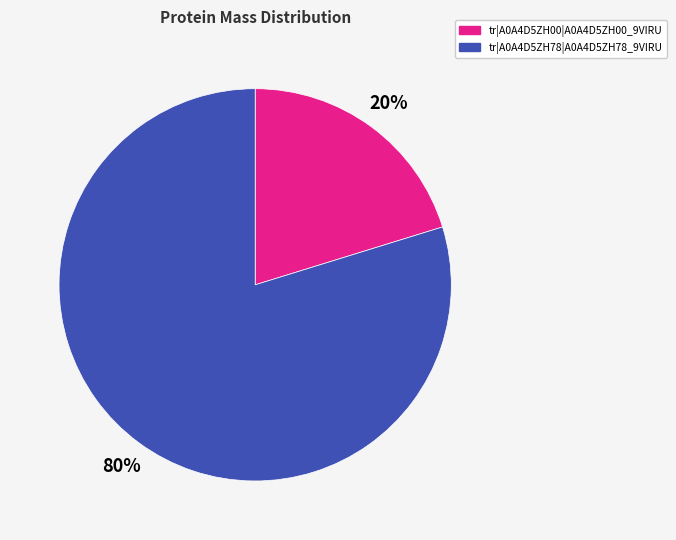

Which slice is the largest?

tr|A0A4D5ZH78|A0A4D5ZH78_9VIRU